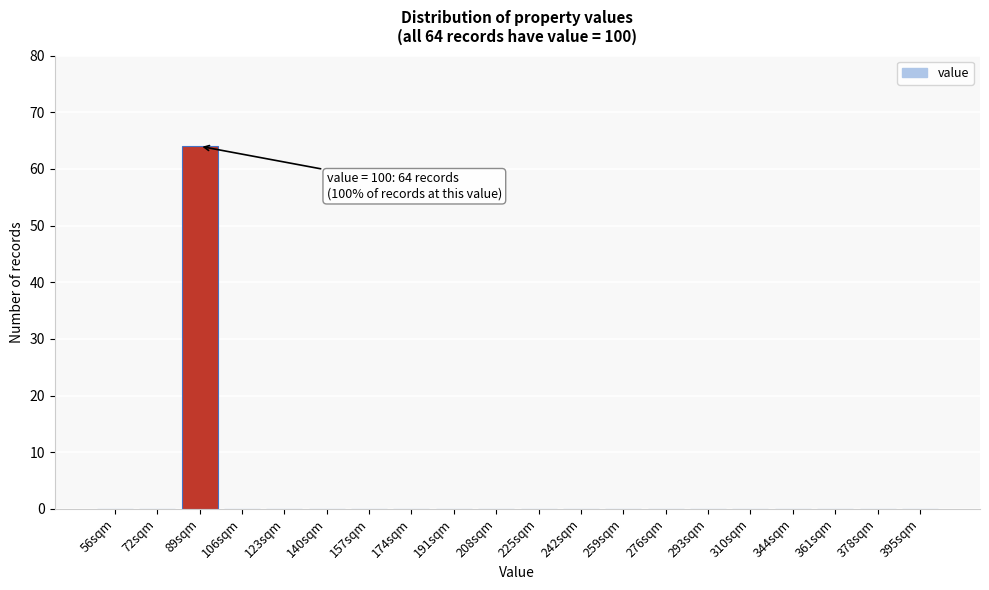

Reading left to right, list all the values displayed in this chart.

56sqm=0	72sqm=0	89sqm=64	106sqm=0	123sqm=0	140sqm=0	157sqm=0	174sqm=0	191sqm=0	208sqm=0	225sqm=0	242sqm=0	259sqm=0	276sqm=0	293sqm=0	310sqm=0	344sqm=0	361sqm=0	378sqm=0	395sqm=0